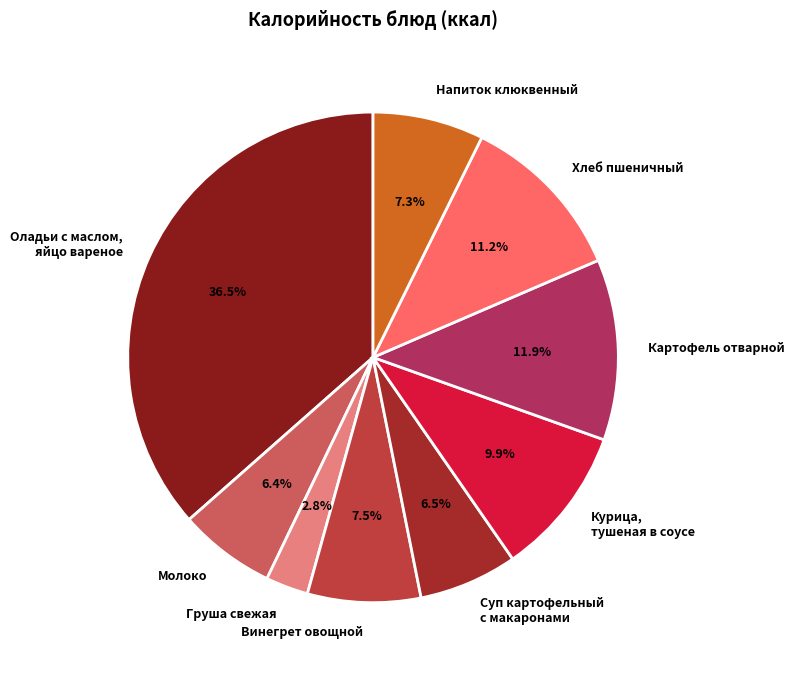

Does Хлеб пшеничный represent more than half of the total?

No